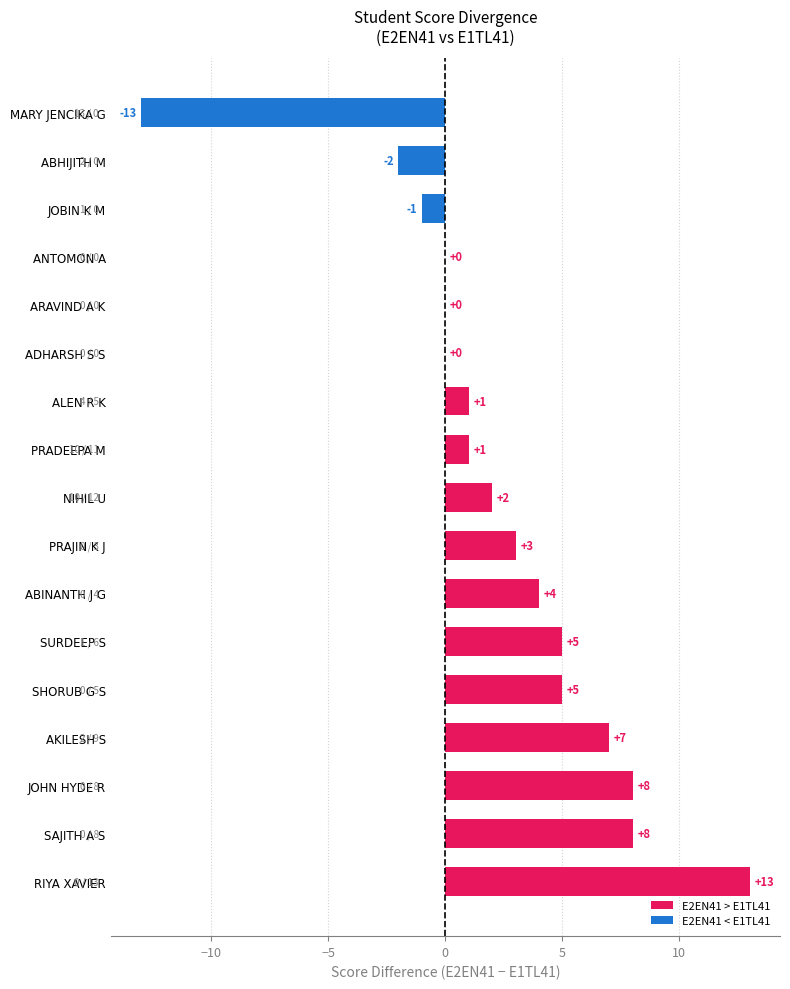

What is the maximum value shown in the chart?

13